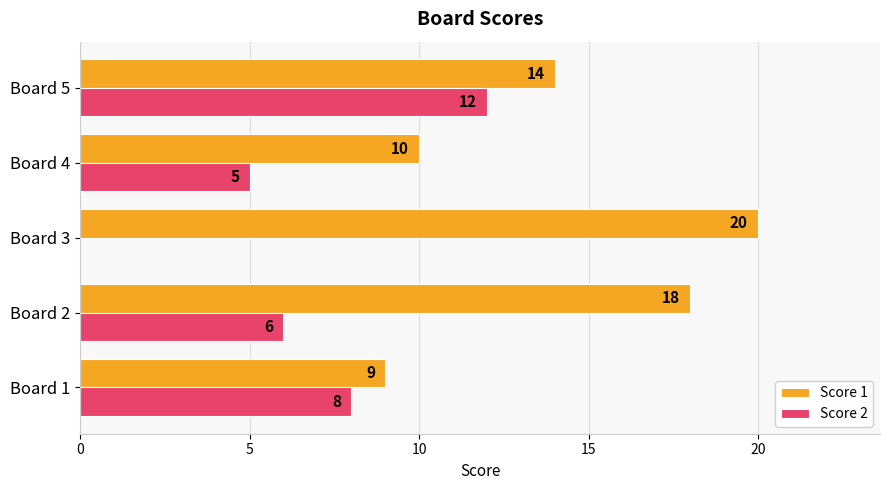

The Score 2 series shows 12 at Board 5. True or false?

True